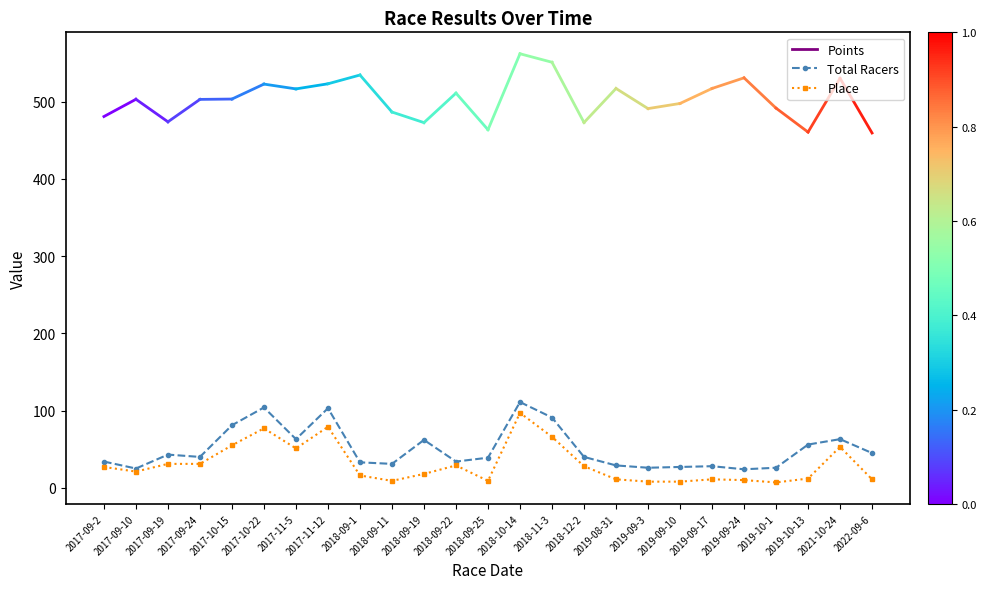

What is the spread (max minus min) of values at 2018-09-22?

5